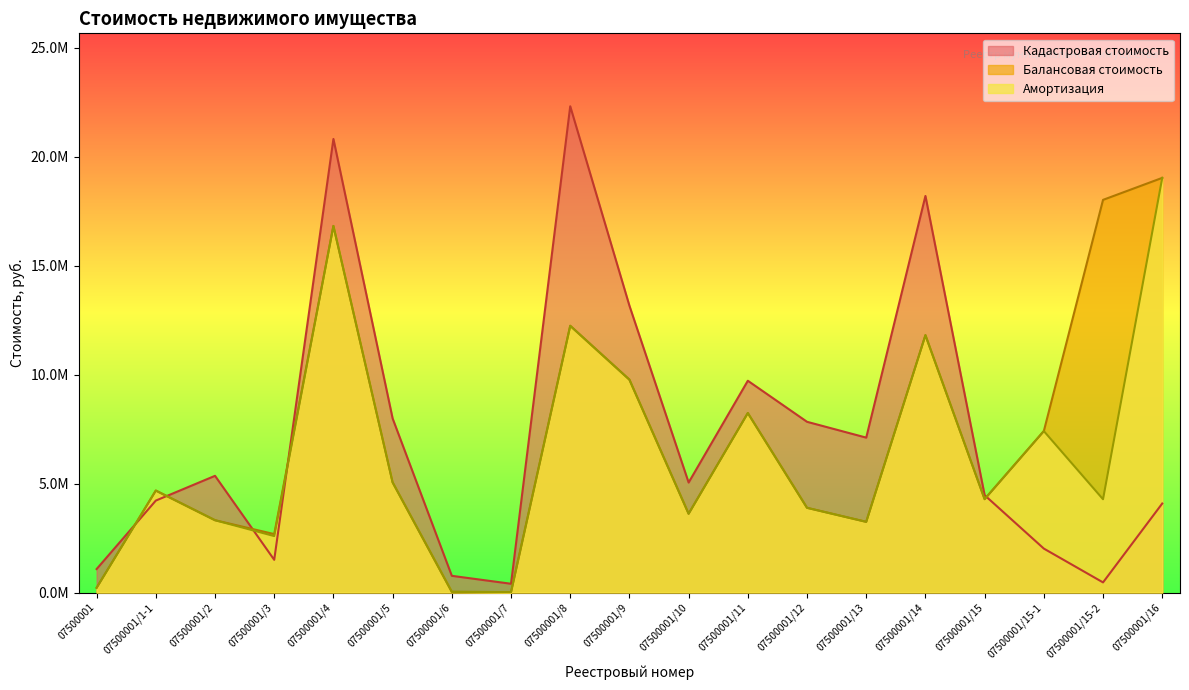

At which category is the sum across all series the highest?

07500001/4